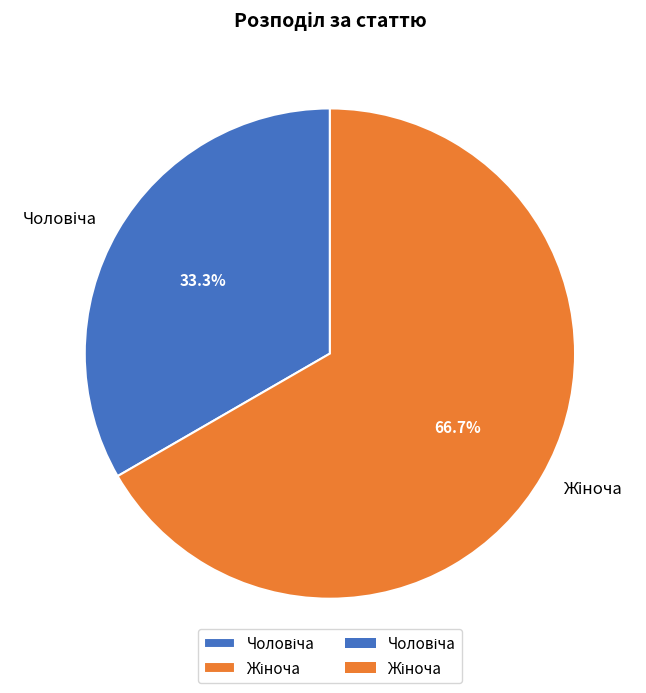

Count the number of slices in the pie.

2